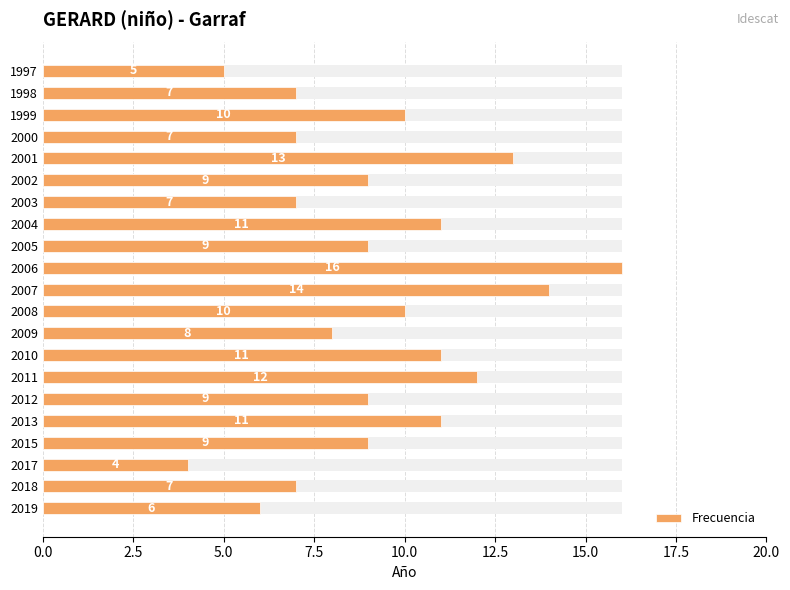

Reading right to left, transcribe all the data shown in this chart.

5	7	10	7	13	9	7	11	9	16	14	10	8	11	12	9	11	9	4	7	6